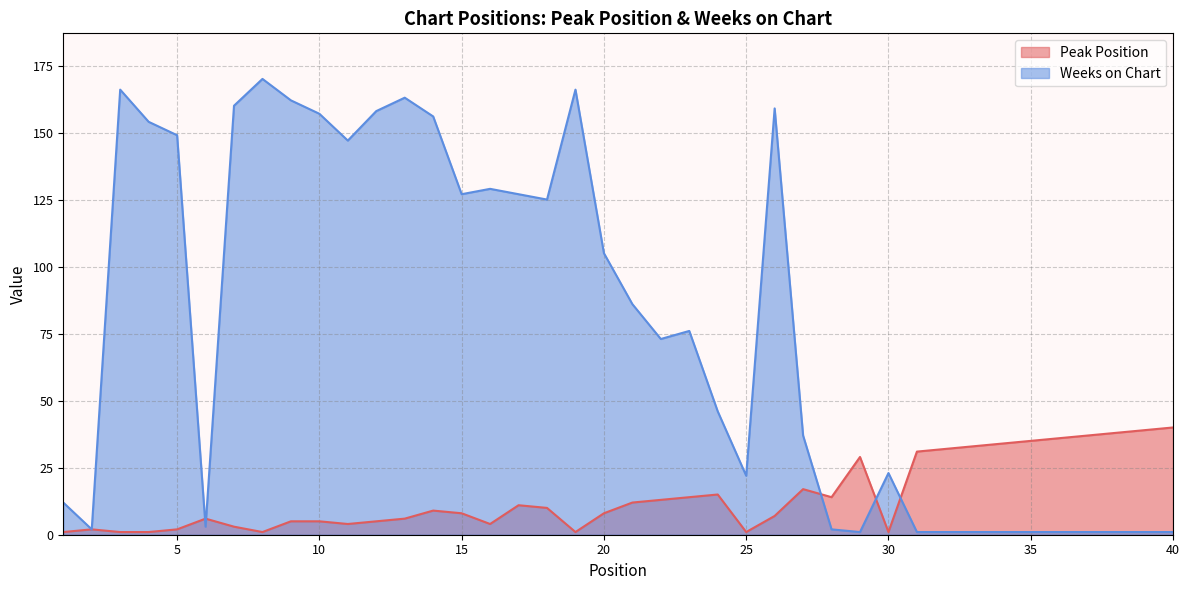

Does the chart have visible grid lines?

Yes